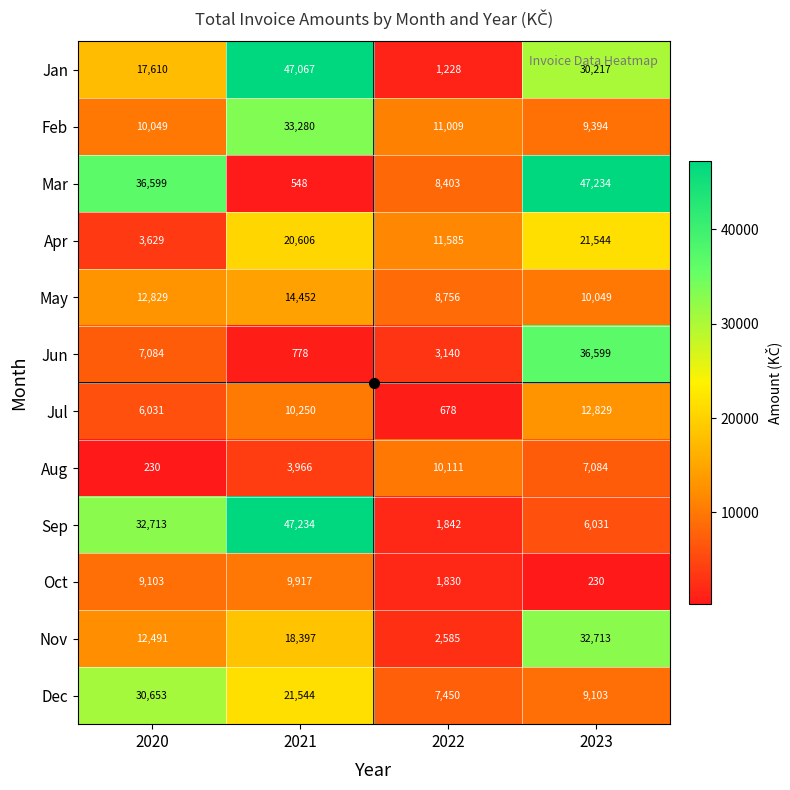

What is the approximate value of Nov at 2021?

18397